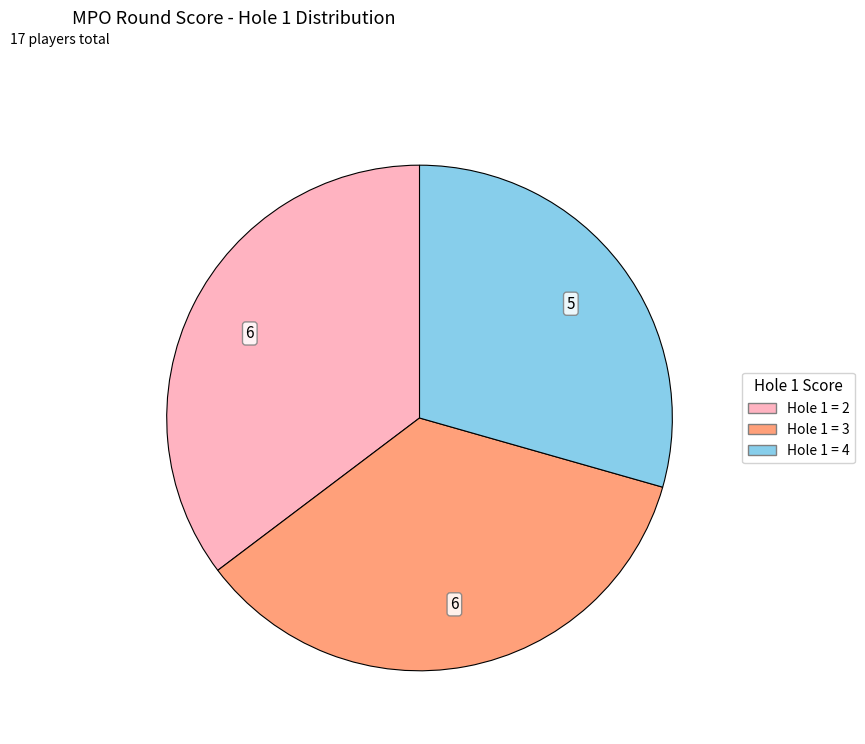

Count the number of slices in the pie.

3